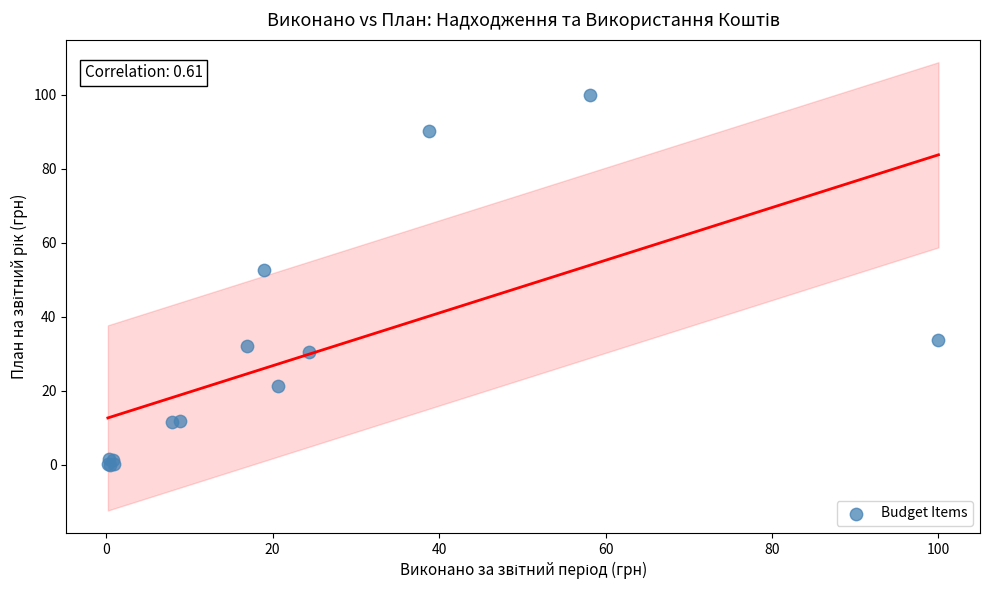

What Y value in the scatter plot is closest to 50?

52.7